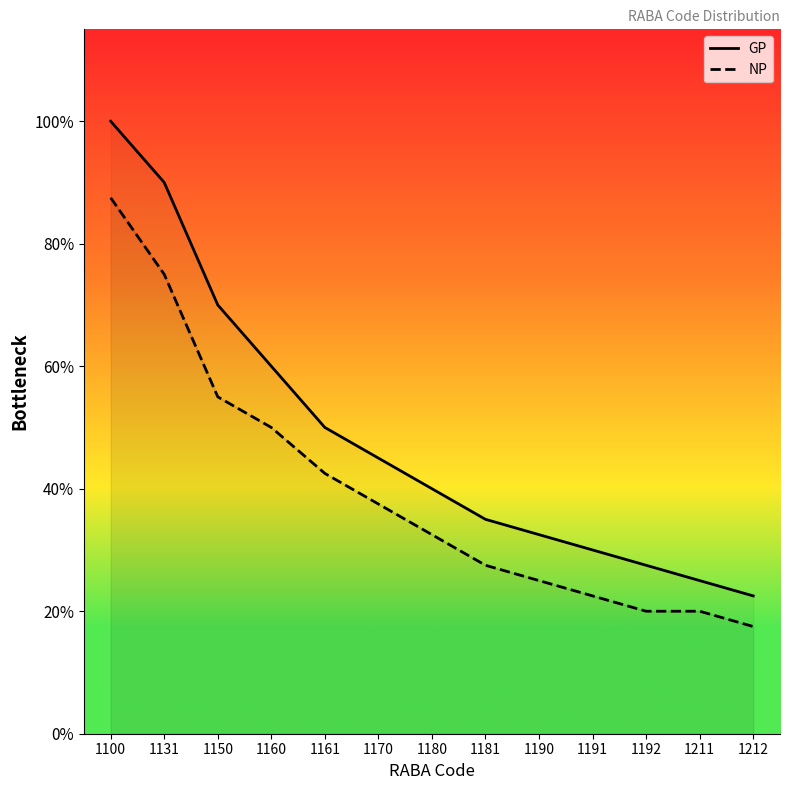

Which label corresponds to the smallest value in the chart?

1212